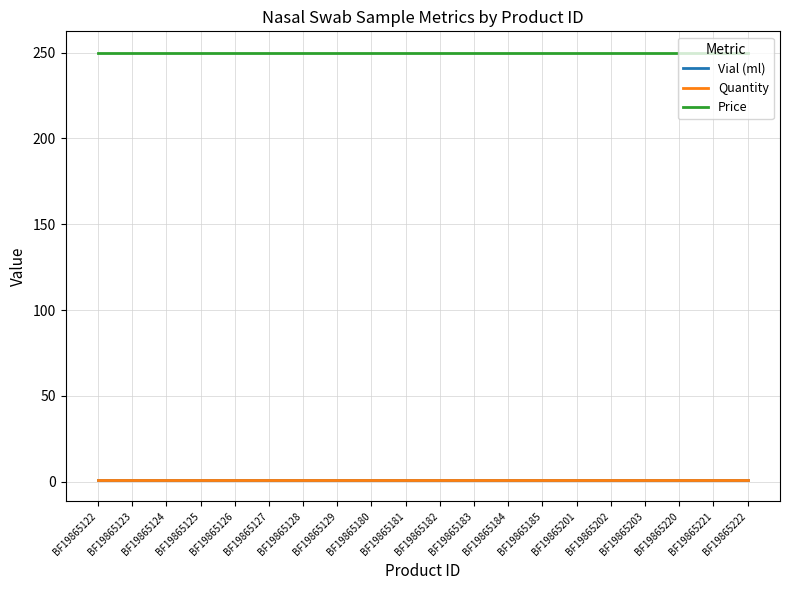

Which series has the largest range (max minus min)?

Vial (ml)